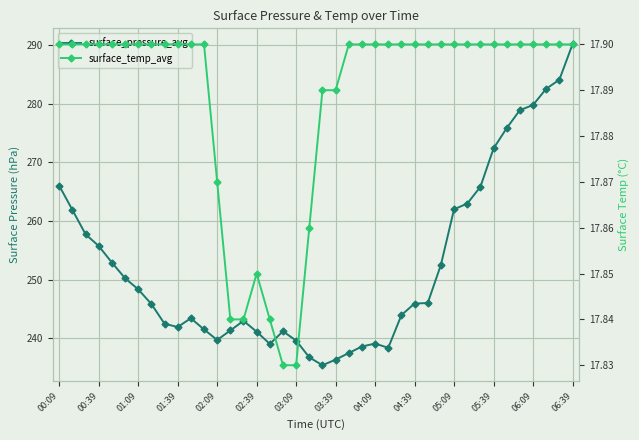

Where is surface_pressure_avg nearest to the value 262?

05:09